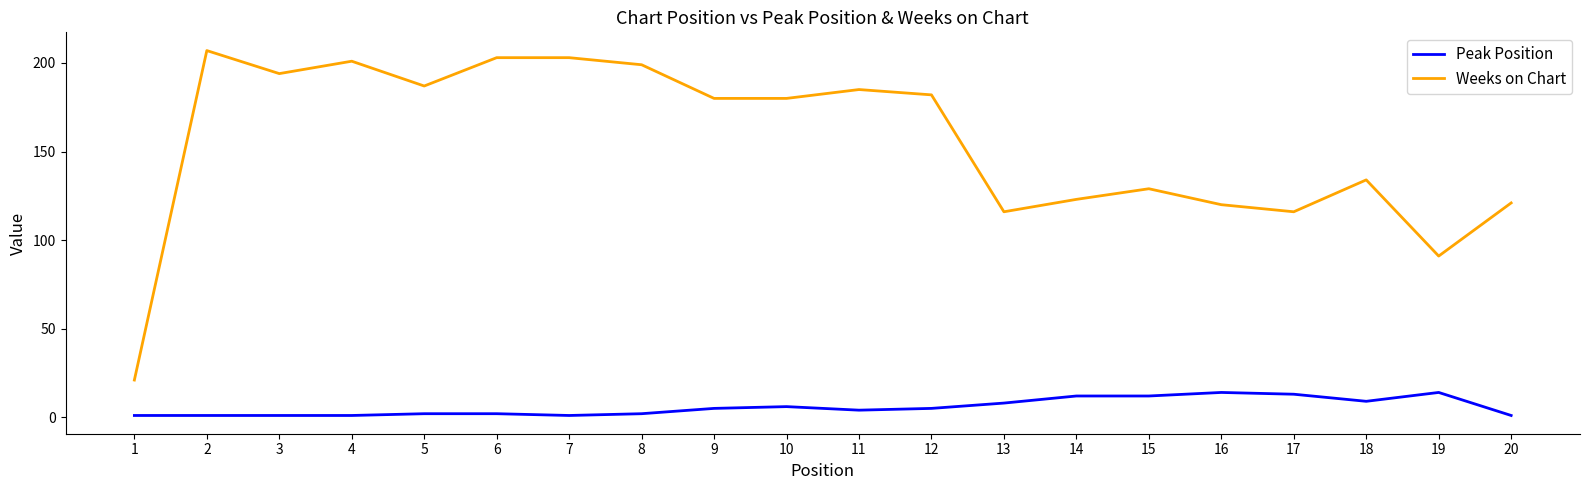

True or false: Weeks on Chart and Peak Position cross at least once.

False